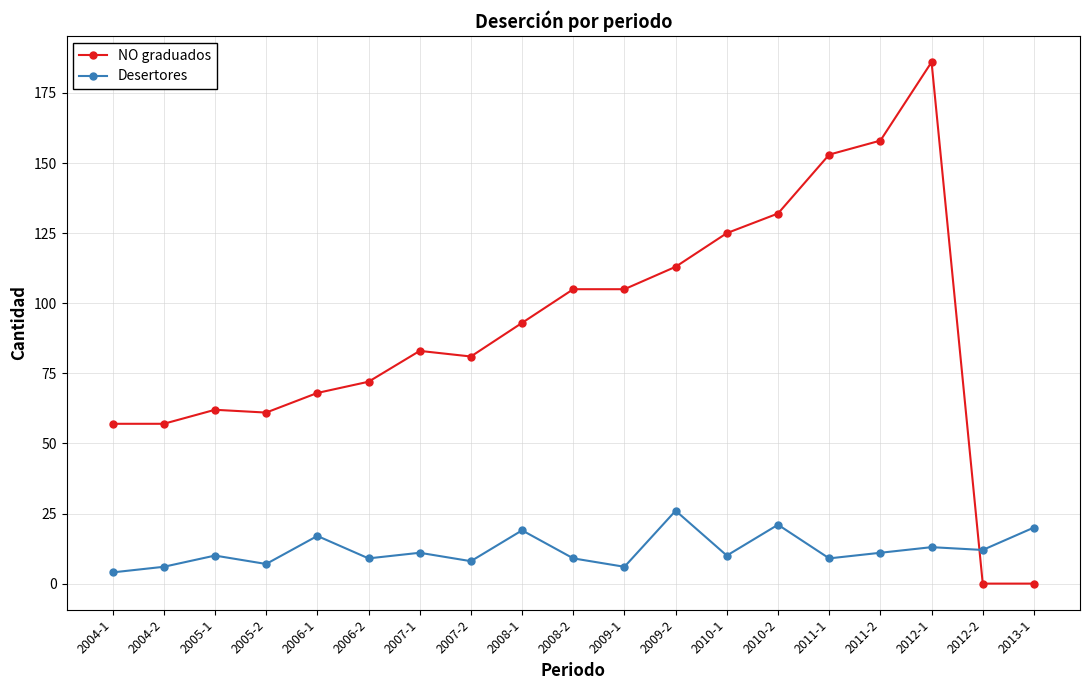

True or false: Desertores has a value of 7 at 2005-2.

True